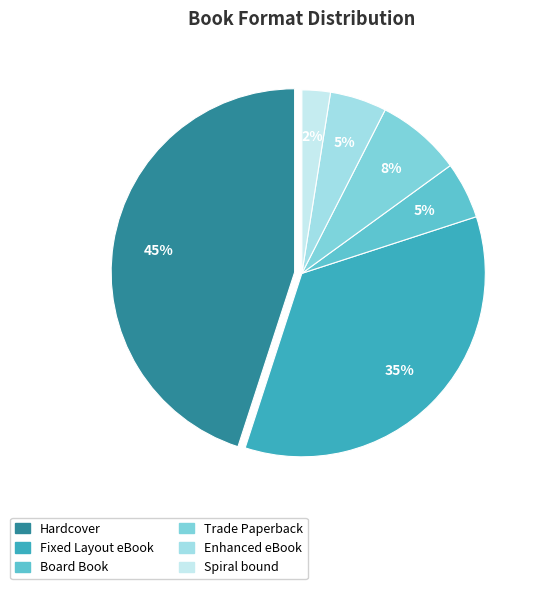

How many segments does this pie chart have?

6